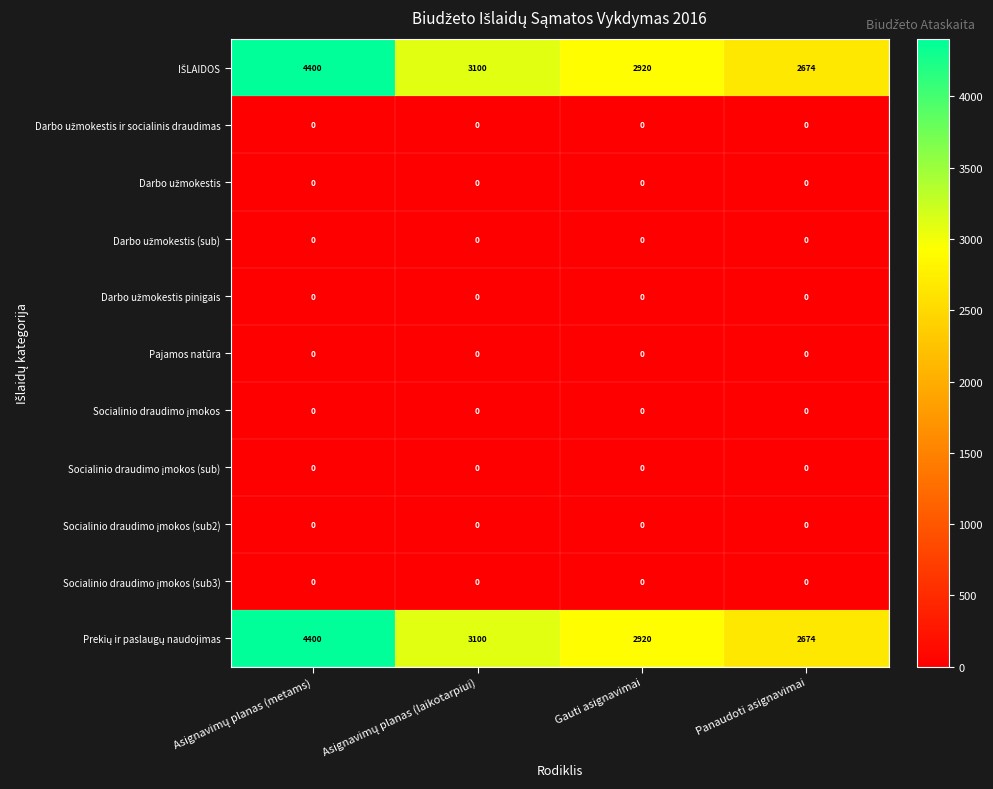

What is the total value across all series at Gauti asignavimai?

5840